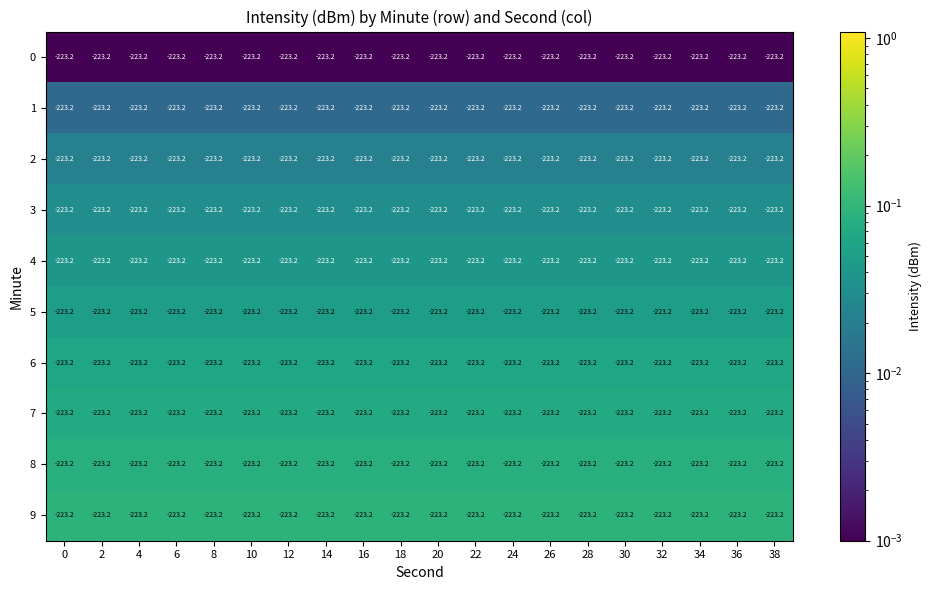

The value of 6 at 20 is 0.1. True or false?

True